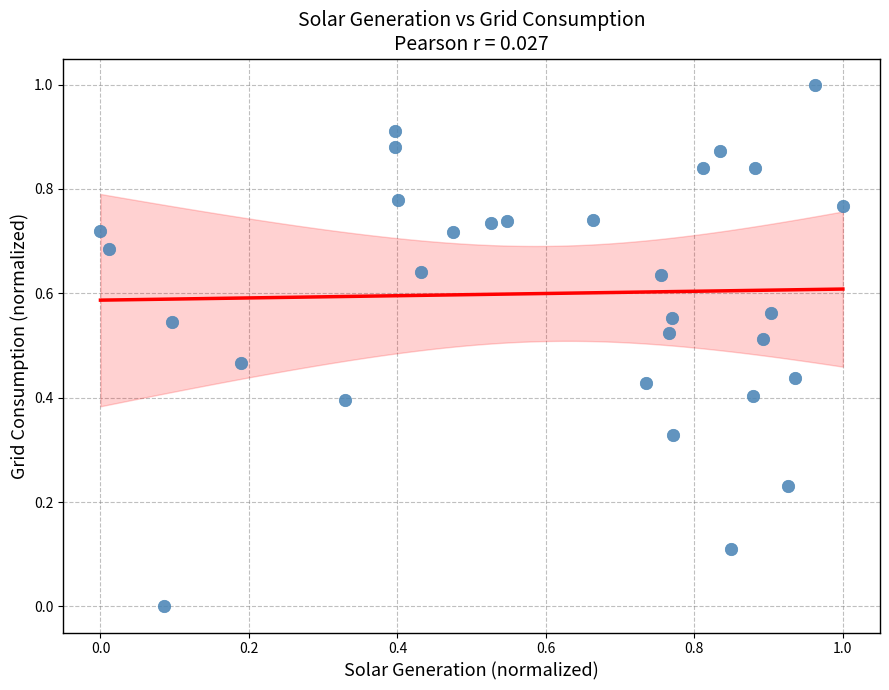

What is the range of Y values (max minus min)?

1.0